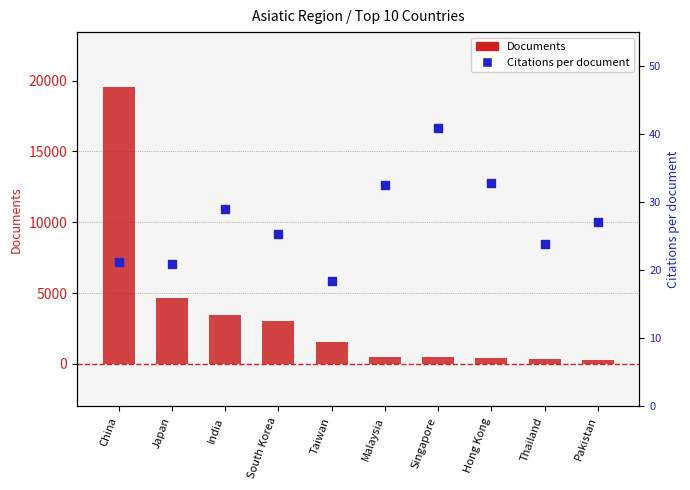

Which series has the largest Y range (max minus min)?

Documents